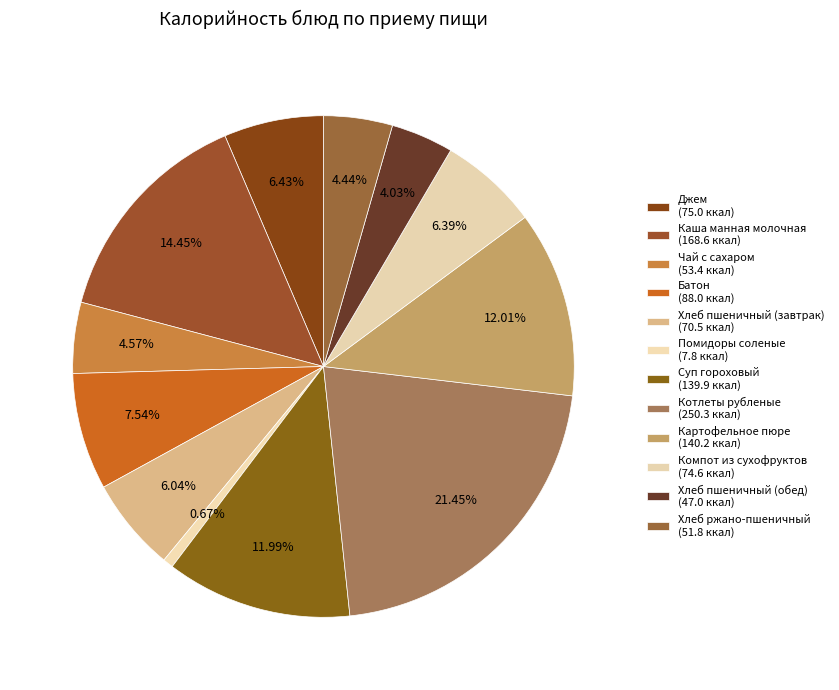

What is the ratio of the value at Хлеб пшеничный (завтрак) to the value at Джем?

0.9